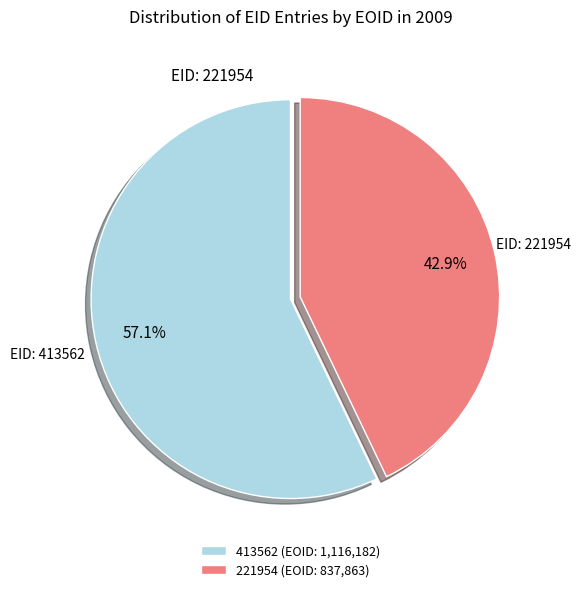

What is the total percentage of 221954 and 413562?

100.0%